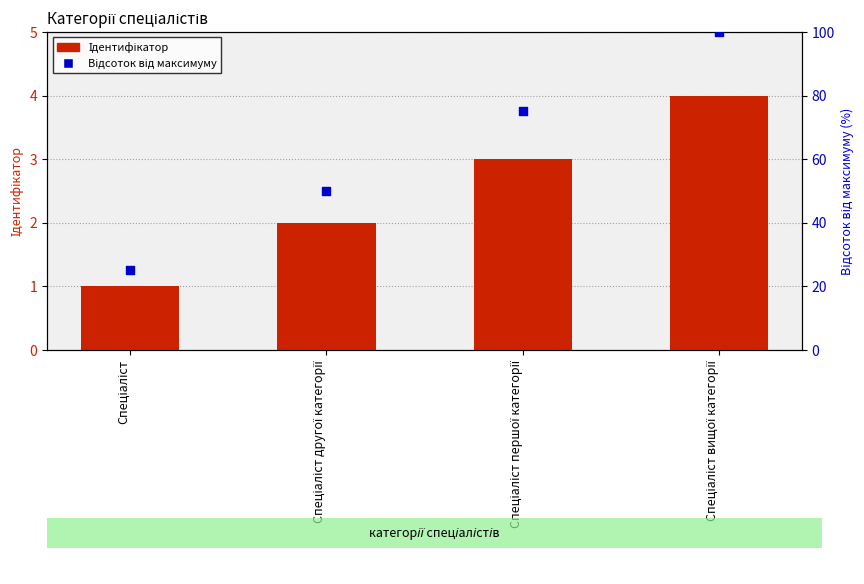

Which series has the widest spread of Y values?

Відсоток від максимуму